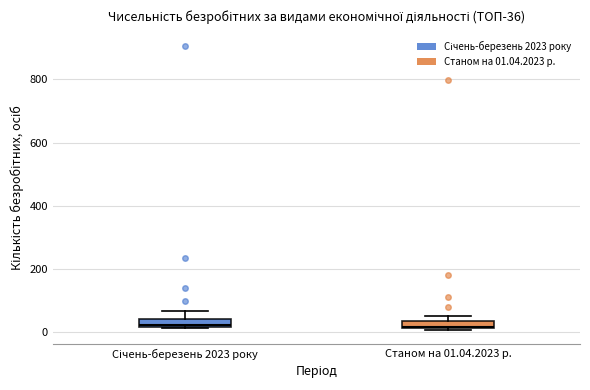

Where is the upper edge of the box for Станом на 01.04.2023 р. on the y-axis? The values are not printed on the chart, so give them approximately, as read against the axis.

40